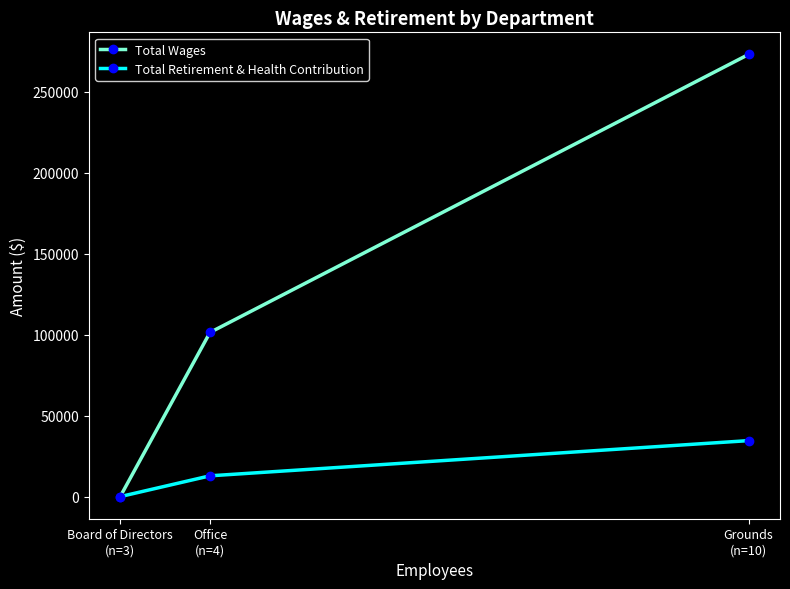

At which label does Total Retirement & Health Contribution reach its minimum?

Board of Directors
(n=3)